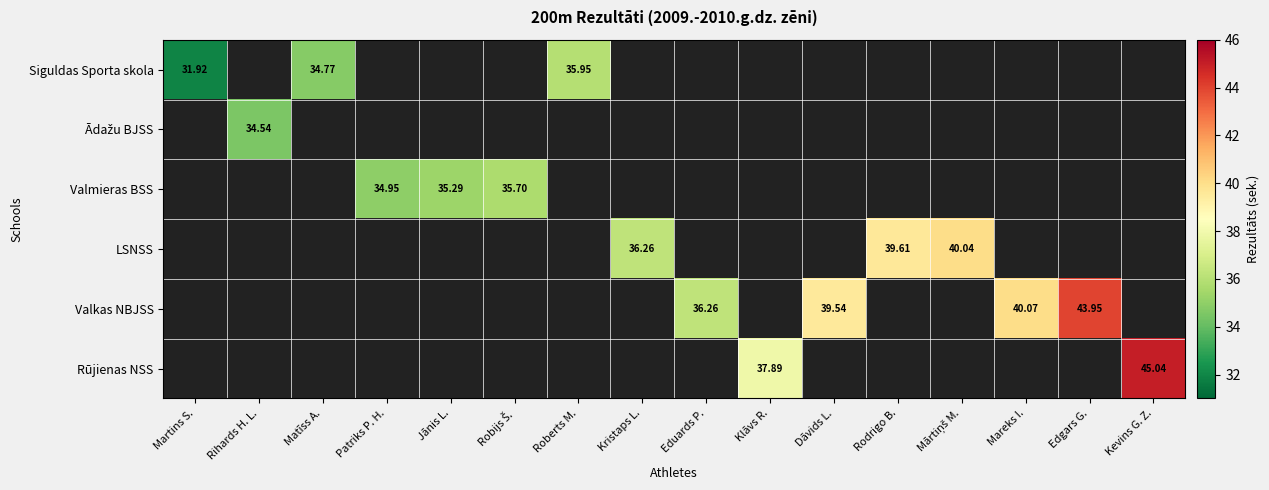

At how many categories does at least one series exceed 38?

6